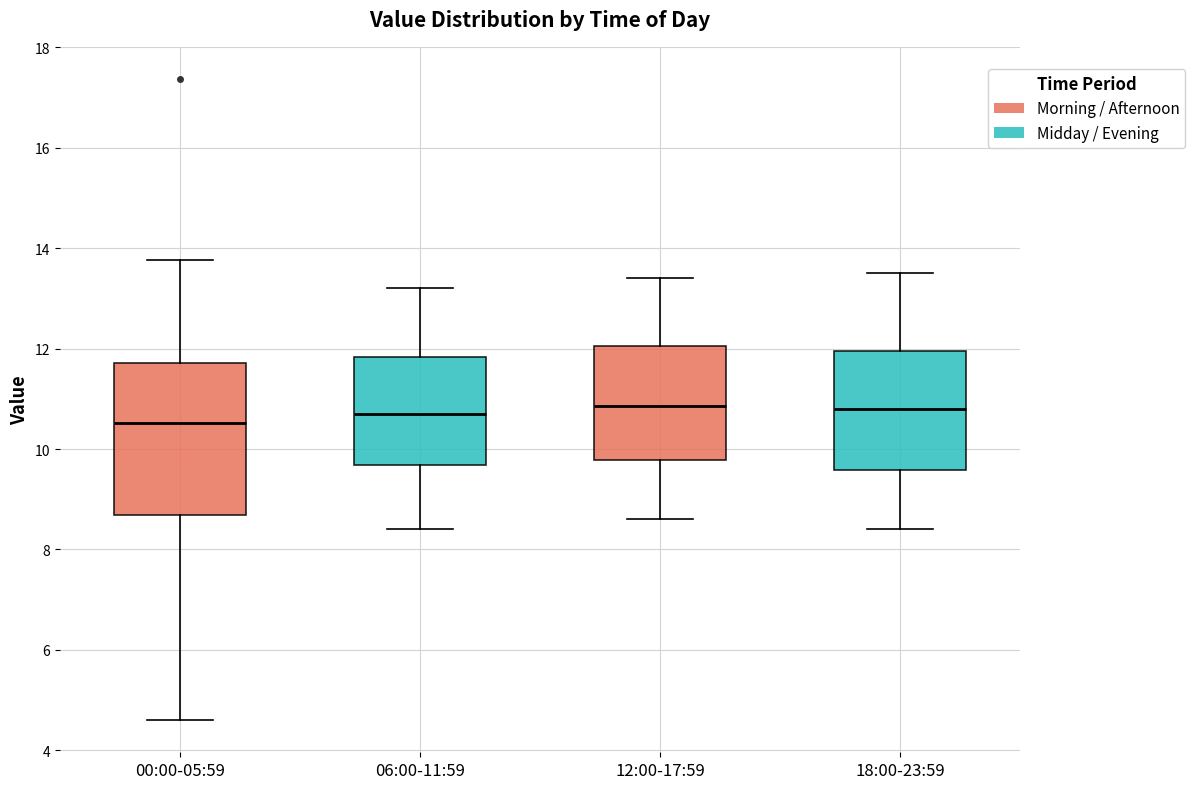

Reading left to right, read every box against the y-axis: the position of its median line, the range the box covers, and the ends of its whiskers. The values are not printed on the chart, so give them approximately, as read against the axis.

00:00-05:59: median 10.6, box 8.6 to 11.8, whiskers 4.6 to 13.8
06:00-11:59: median 10.8, box 9.6 to 11.8, whiskers 8.4 to 13.2
12:00-17:59: median 10.8, box 9.8 to 12.0, whiskers 8.6 to 13.4
18:00-23:59: median 10.8, box 9.6 to 12.0, whiskers 8.4 to 13.6